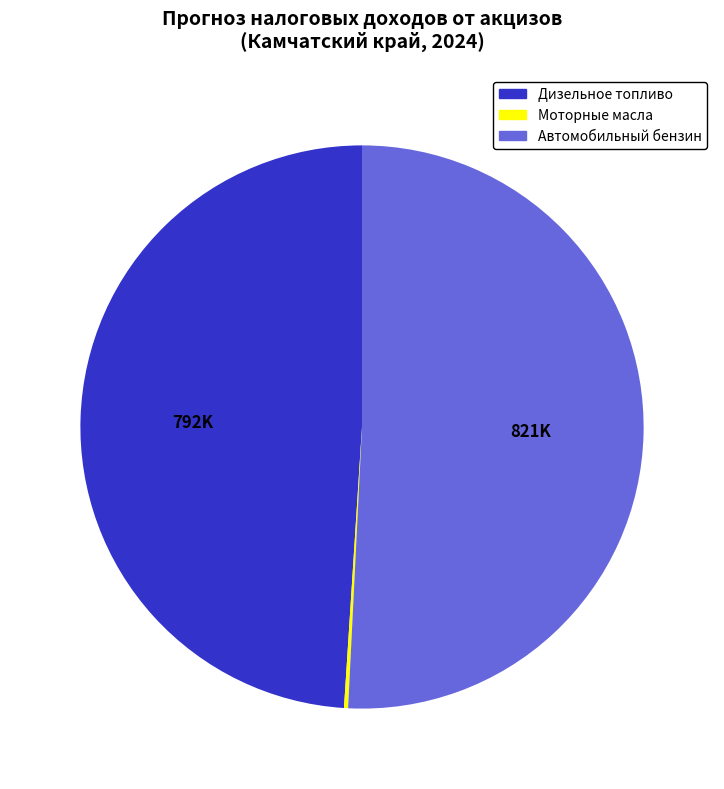

Is it true that Автомобильный бензин is 42% of the pie?

False